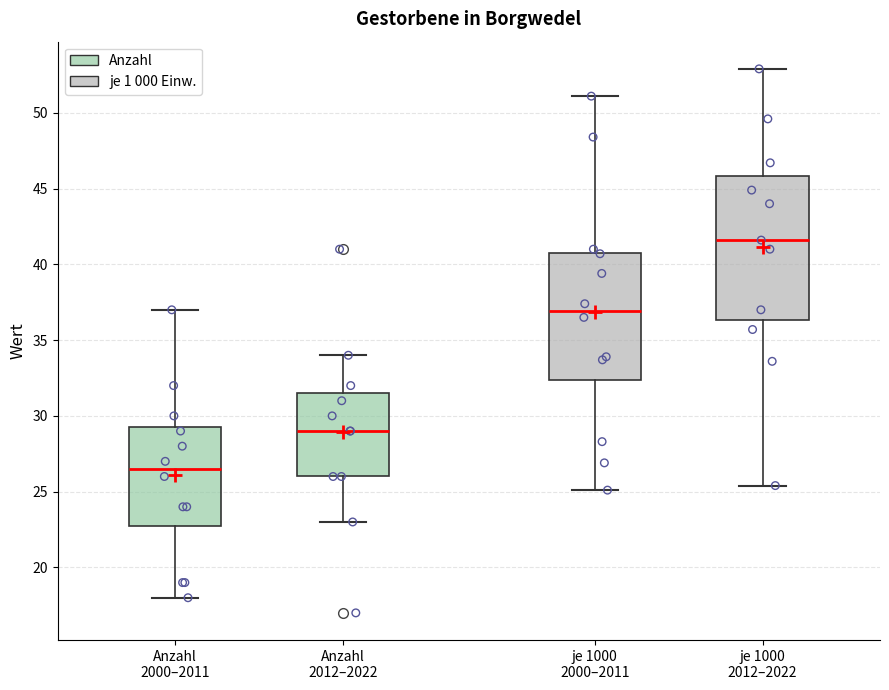

Comparing the boxes themselves (not the whiskers), which one is the tallest?

je 1000 2012–2022